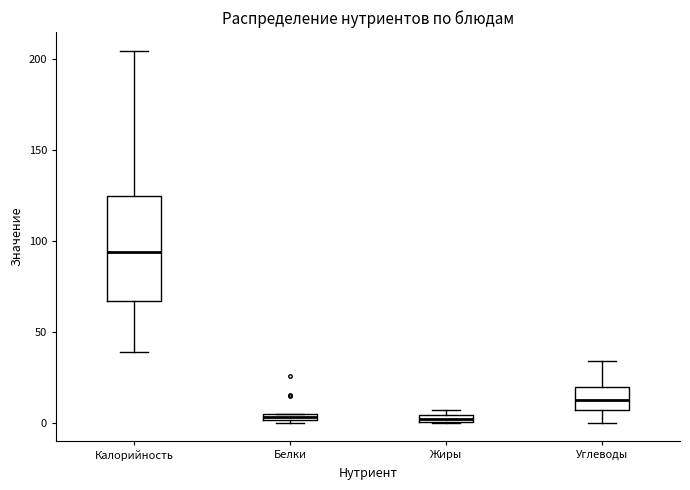

Where does the median line of the box for Калорийность sit on the y-axis? The values are not printed on the chart, so give them approximately, as read against the axis.

95